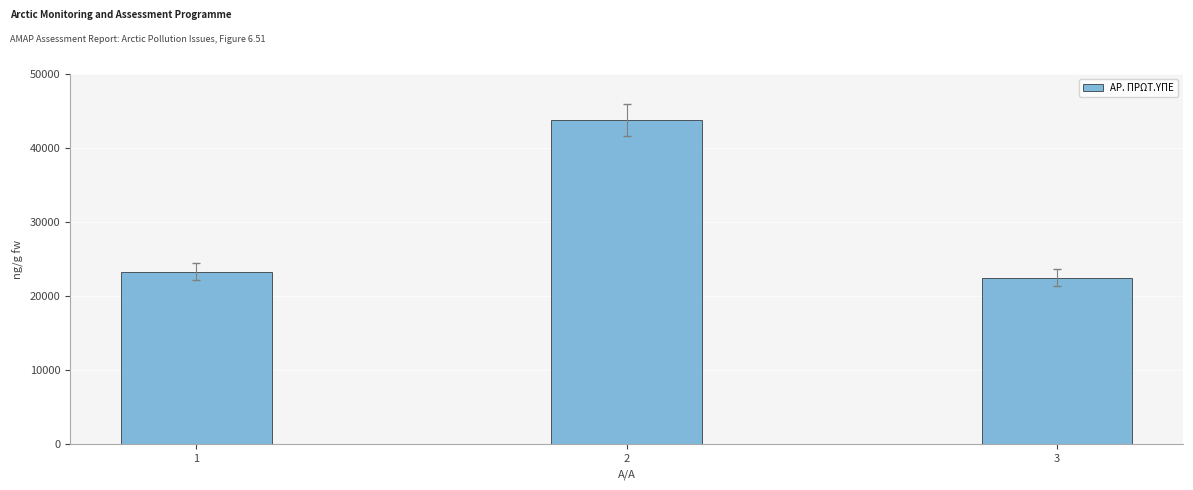

What is the difference between the second highest and minimum values?

834